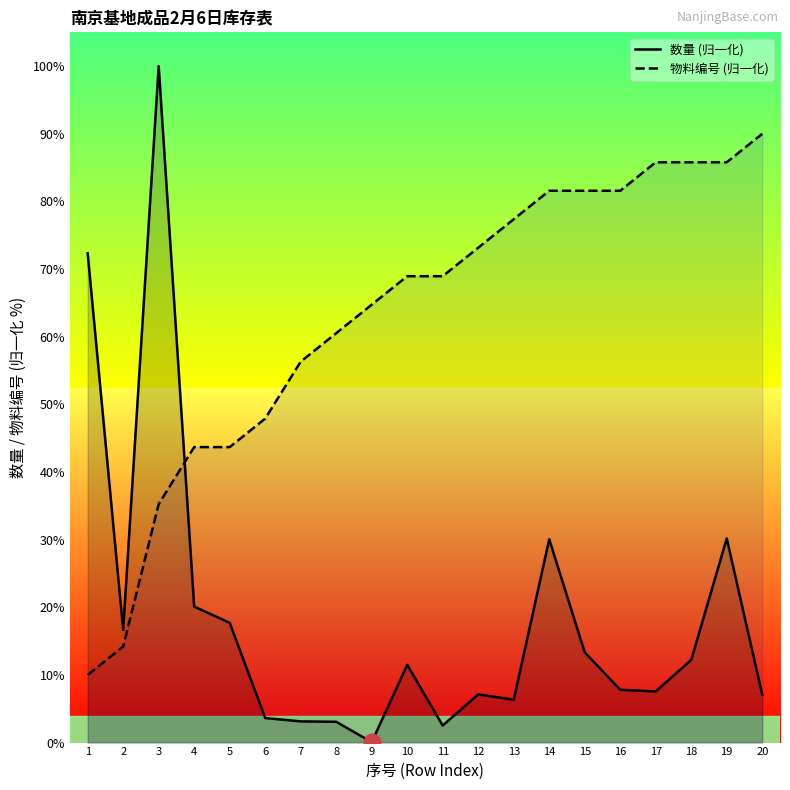

Reading left to right, what are all the values shown in this chart?

数量 (归一化): 72.3	16.7	100.0	20.1	17.7	3.6	3.1	3.1	0.1	11.5	2.5	7.1	6.3	30.1	13.3	7.8	7.6	12.2	30.2	7.1
物料编号 (归一化): 10.0	14.2	35.3	43.7	43.7	47.9	56.3	60.5	64.7	68.9	68.9	73.2	77.4	81.6	81.6	81.6	85.8	85.8	85.8	90.0